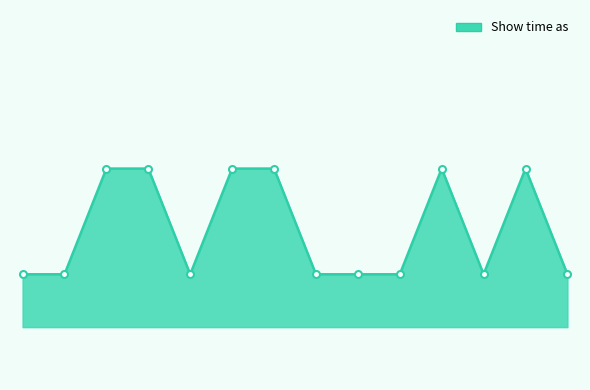

Reading right to left, what are all the values shown in this chart?

3	4	3	4	3	3	3	4	4	3	4	4	3	3